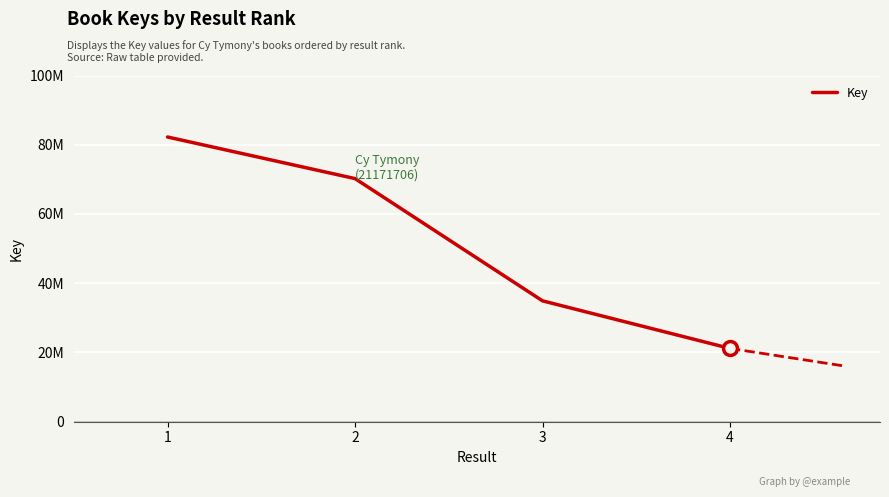

Rank the categories by value from lowest to highest.

4, 3, 2, 1